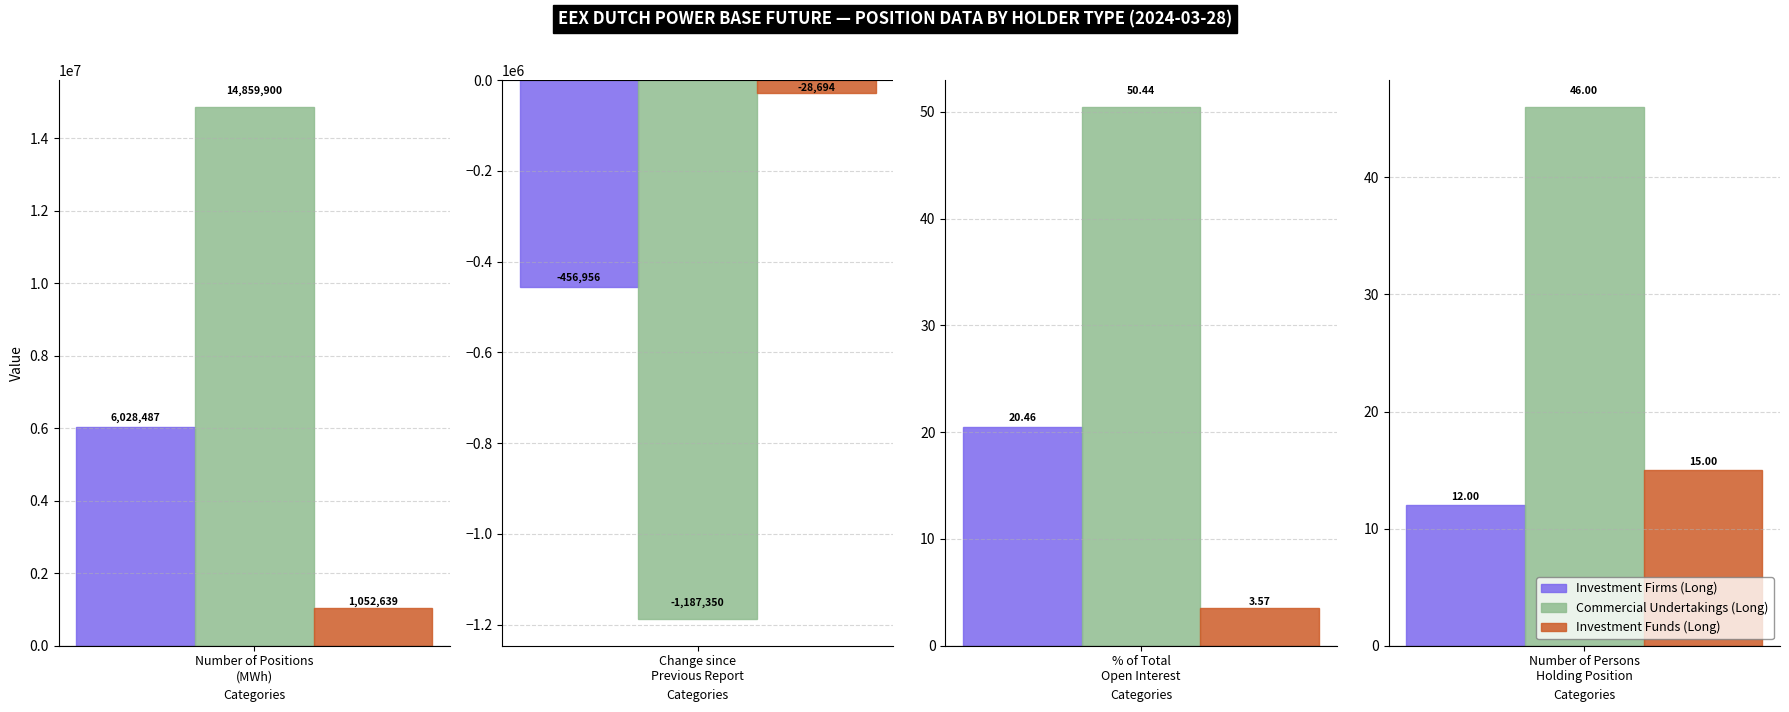

True or false: Investment Funds (Long) has a value of 15.0 at Number of Persons
Holding Position.

True